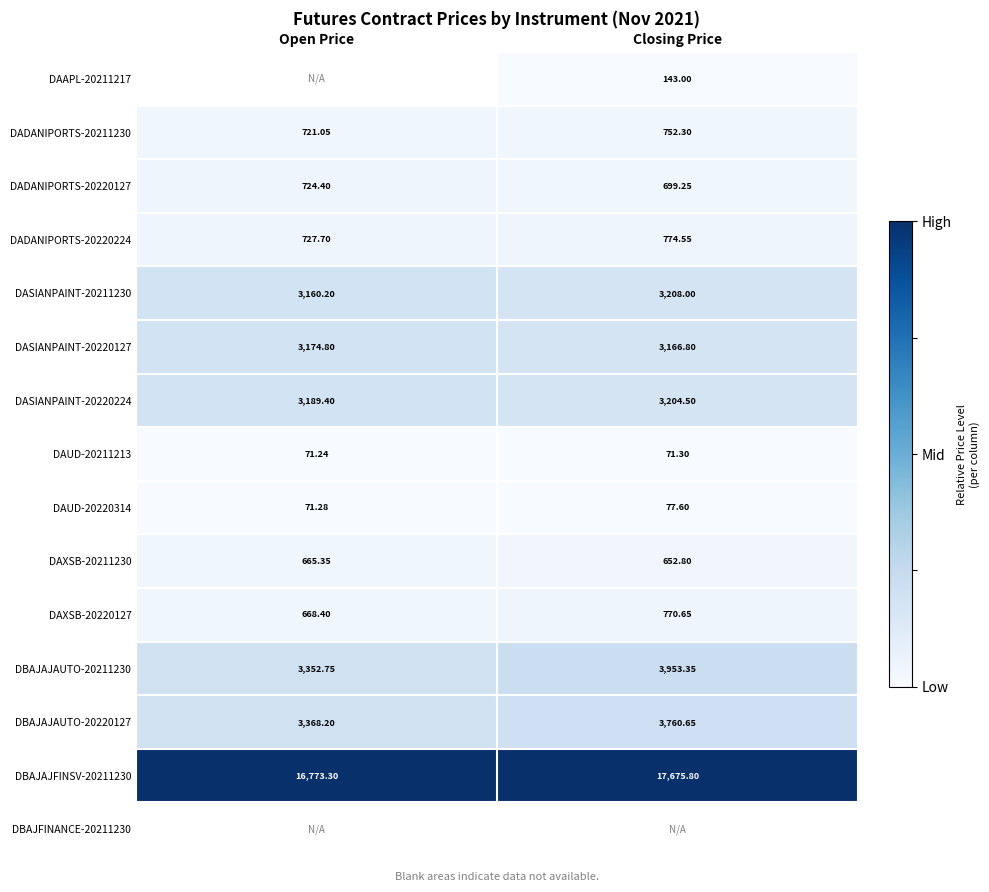

Which label corresponds to the smallest value in the chart?

Open Price